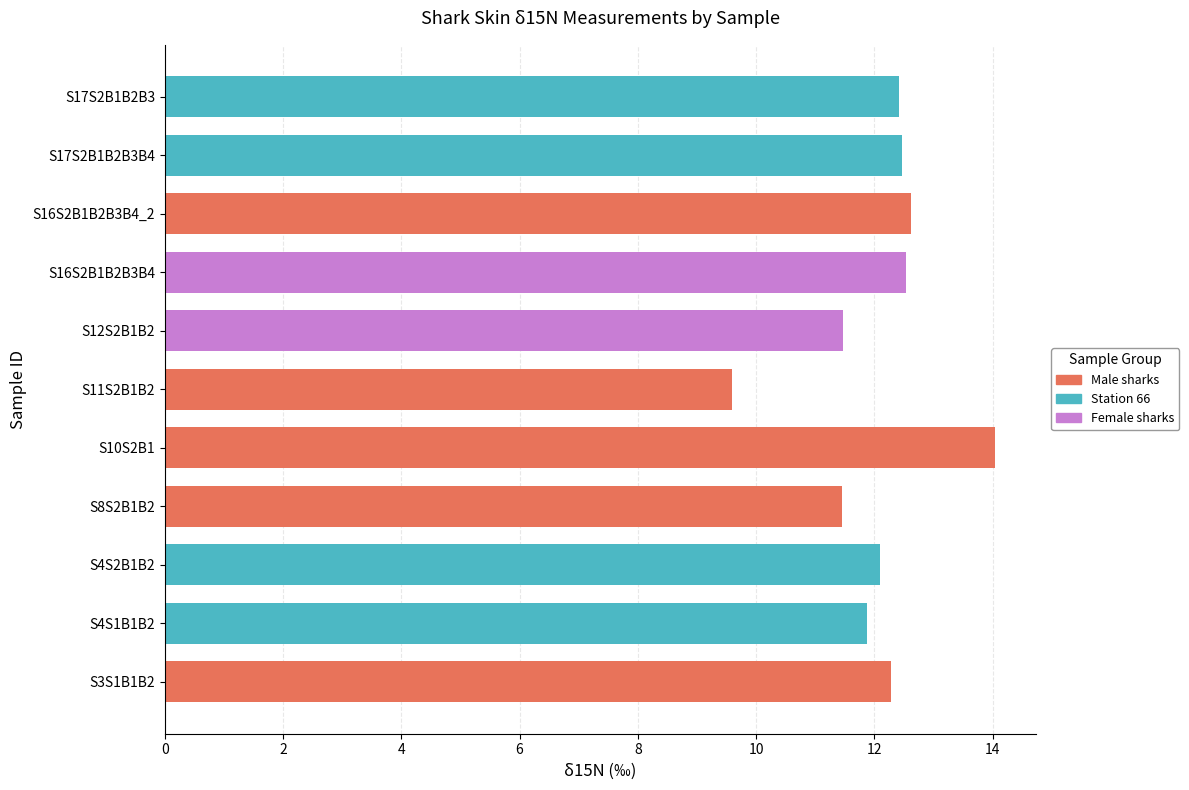

True or false: the data shows 15.6 at S11S2B1B2.

False